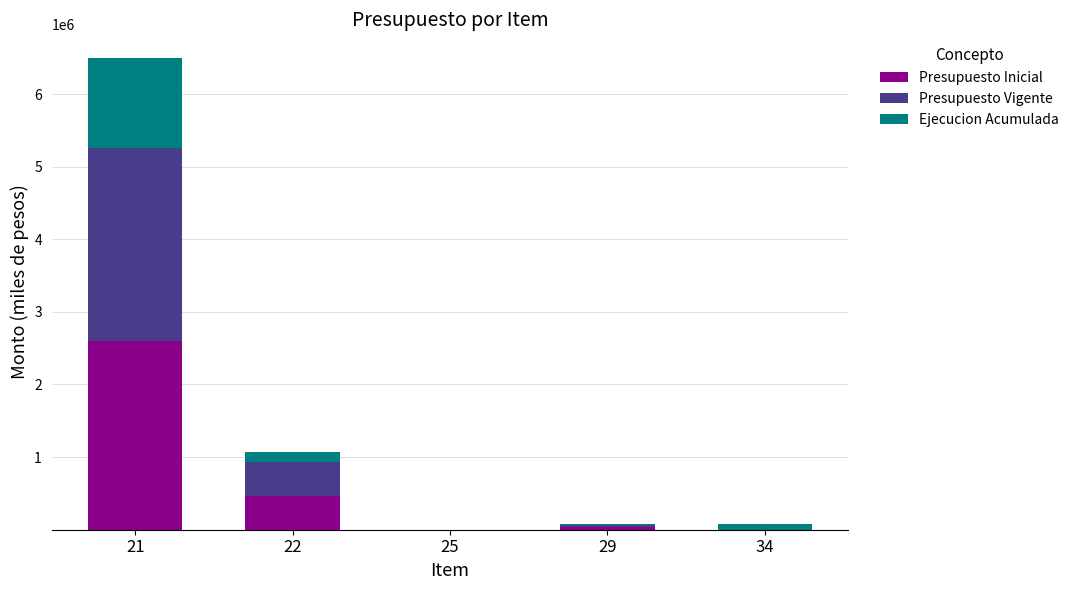

What is the maximum value for Presupuesto Inicial?

2595467